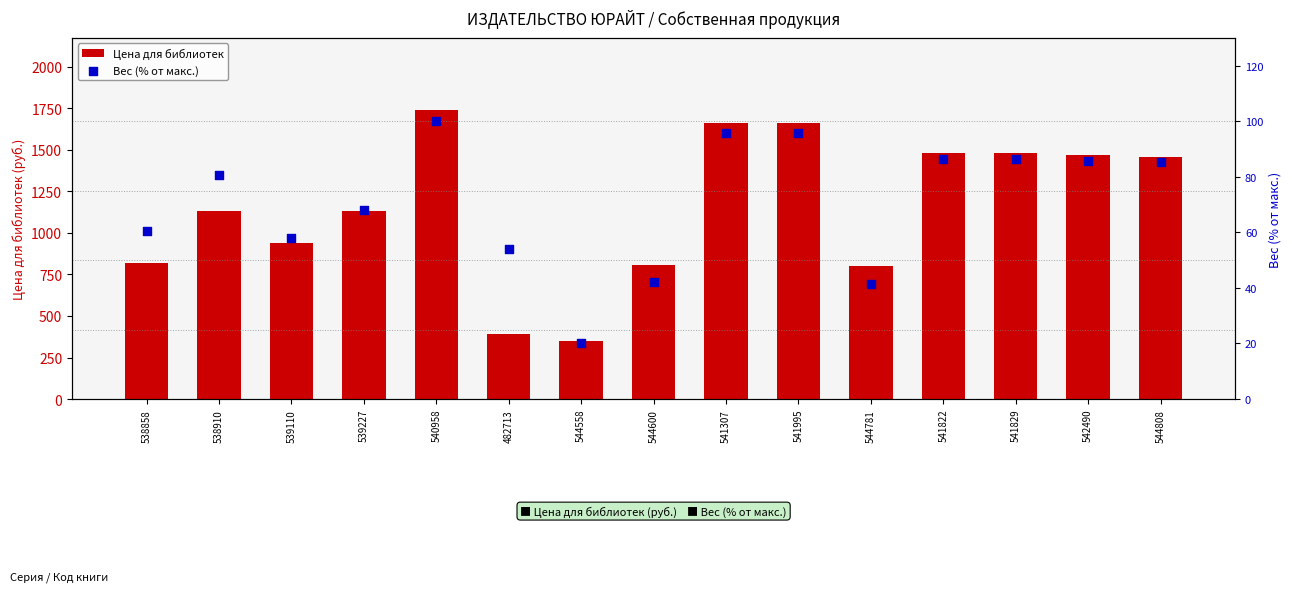

What are all the series names shown in the legend?

Цена для библиотек, Вес (% от макс.)